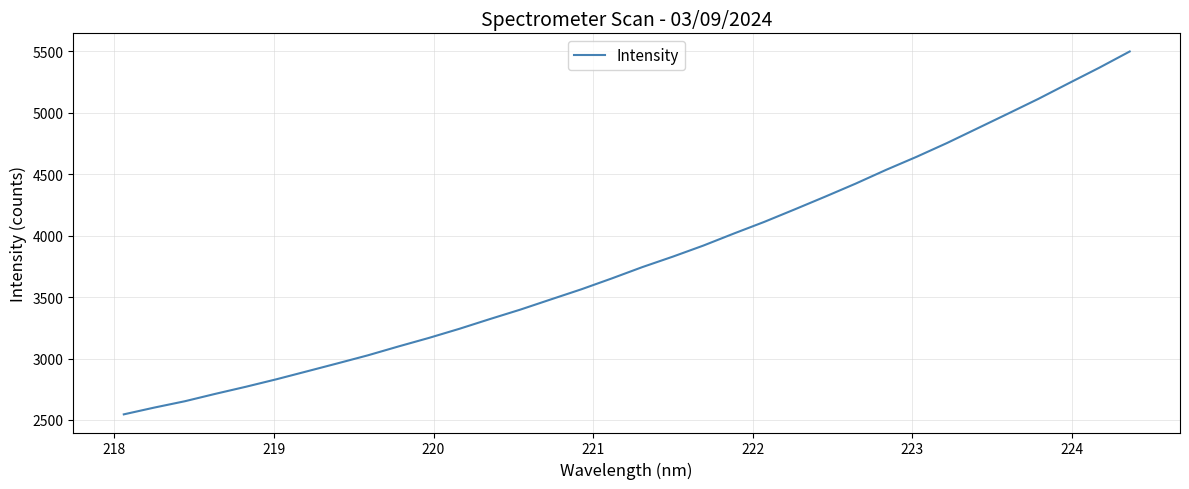

How many lines are shown in the chart?

1